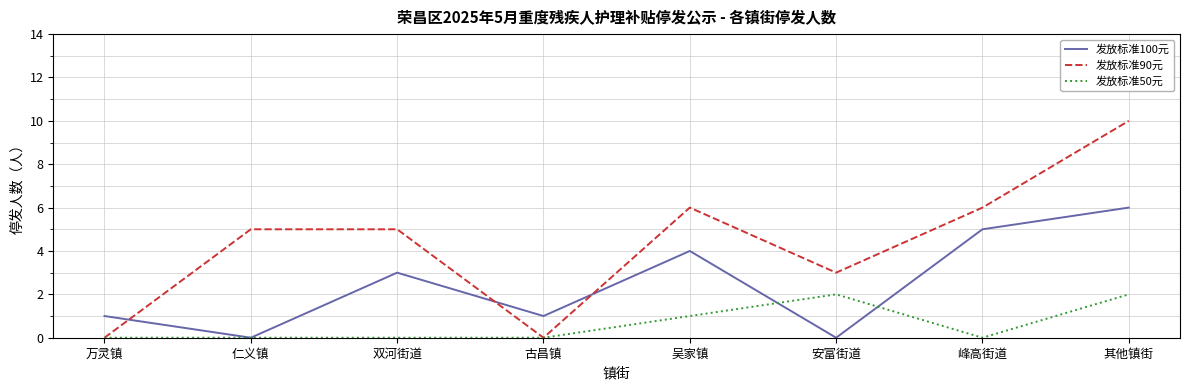

Rank the series by their average value, from lowest to highest.

发放标准50元, 发放标准100元, 发放标准90元